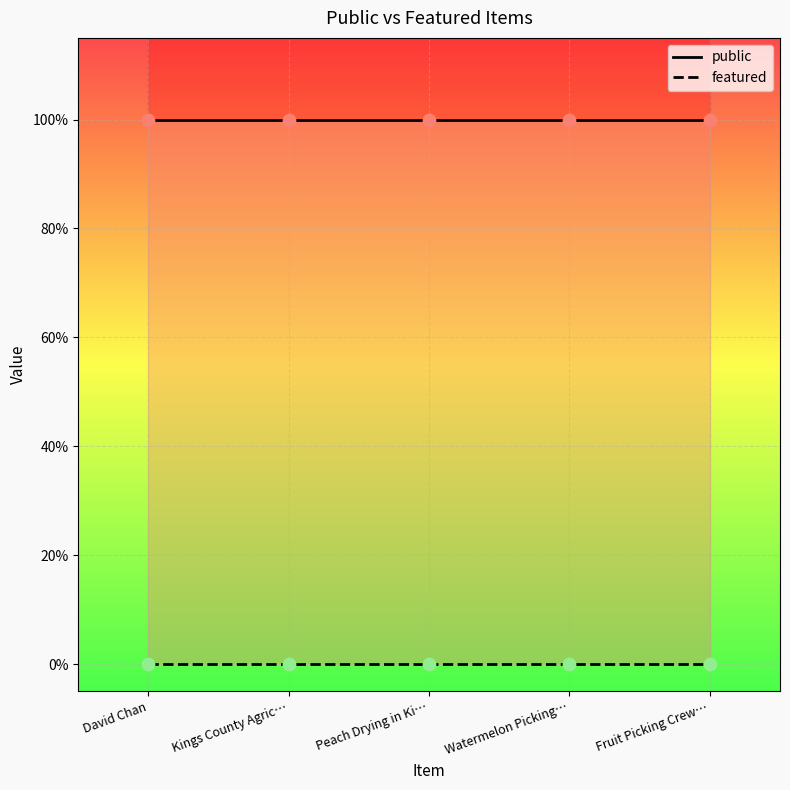

Which series reaches the minimum Y coordinate?

featured